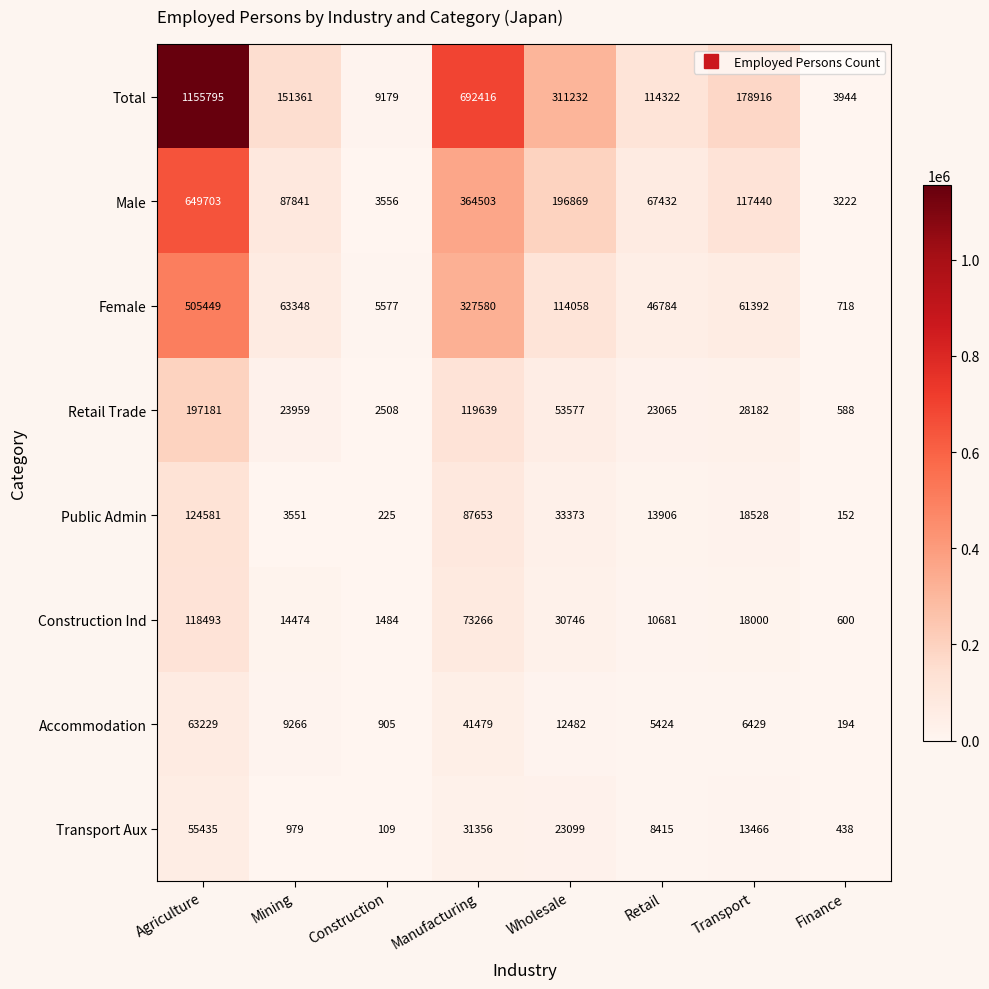

How many distinct data groups are displayed?

8